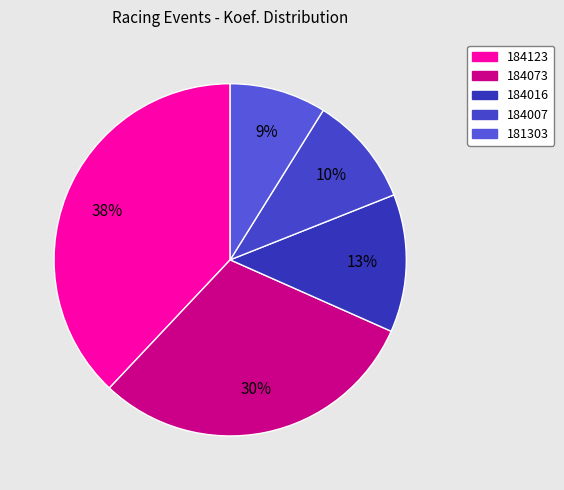

The 184073 slice represents 21% of the pie. True or false?

False